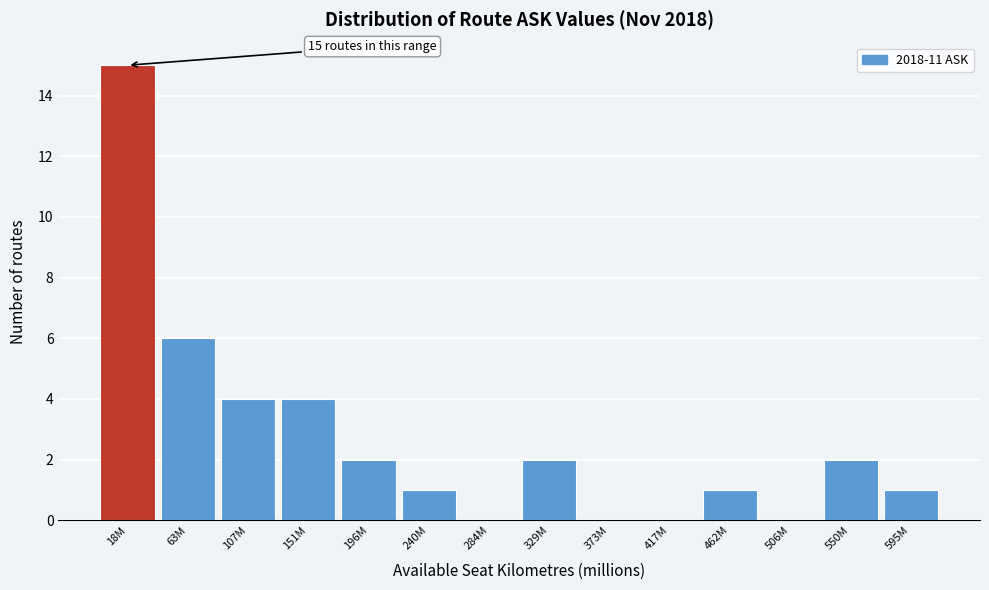

Reading left to right, extract all data points from this chart.

18M=15	63M=6	107M=4	151M=4	196M=2	240M=1	284M=0	329M=2	373M=0	417M=0	462M=1	506M=0	550M=2	595M=1